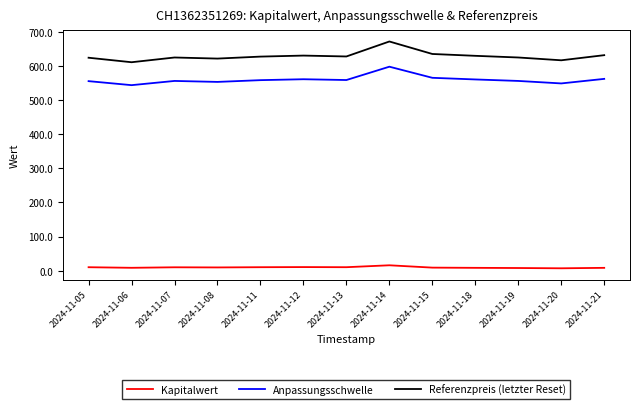

What is the difference between the Referenzpreis (letzter Reset) values at 2024-11-21 and 2024-11-05?

7.5